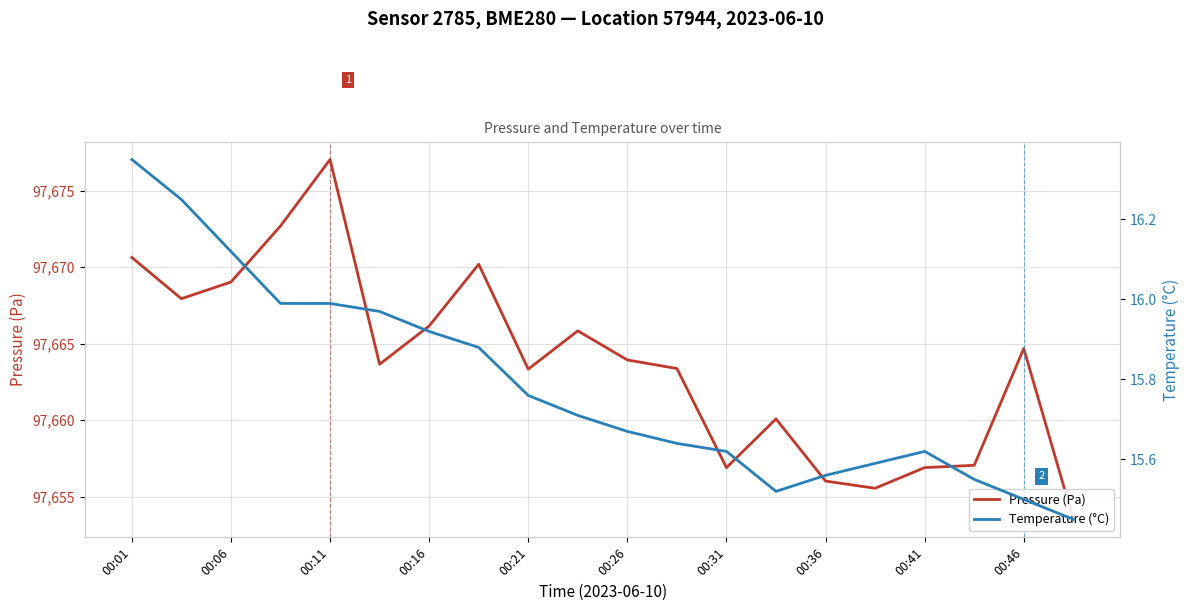

True or false: Temperature (°C) has a value of 5.2 at 00:16.

False